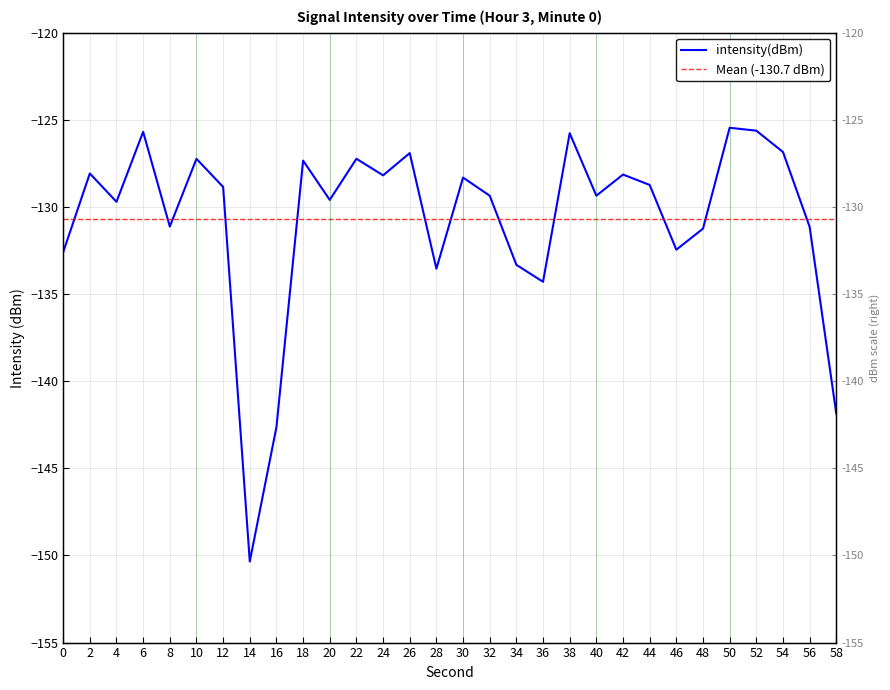

Reading left to right, what are all the values shown in this chart?

0=-132.6	2=-128.1	4=-129.7	6=-125.7	8=-131.1	10=-127.2	12=-128.8	14=-150.3	16=-142.6	18=-127.3	20=-129.6	22=-127.2	24=-128.2	26=-126.9	28=-133.5	30=-128.3	32=-129.4	34=-133.3	36=-134.3	38=-125.8	40=-129.4	42=-128.1	44=-128.7	46=-132.5	48=-131.2	50=-125.5	52=-125.6	54=-126.8	56=-131.1	58=-141.9